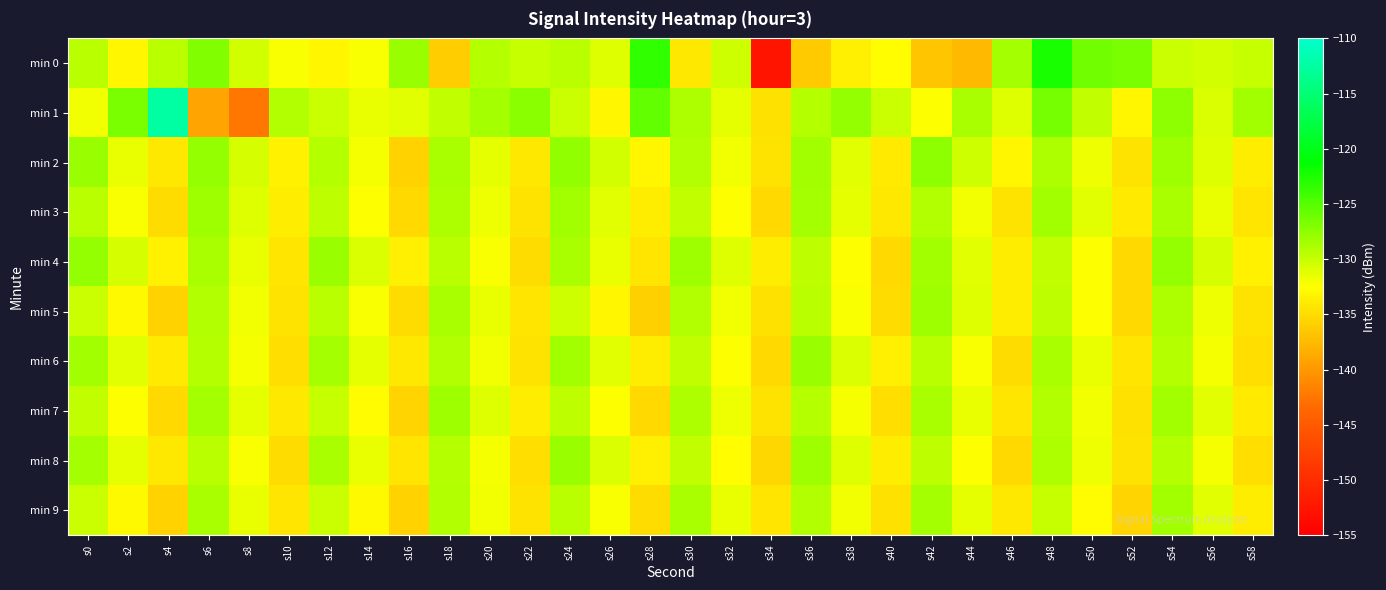

Count the number of data series in this chart.

10